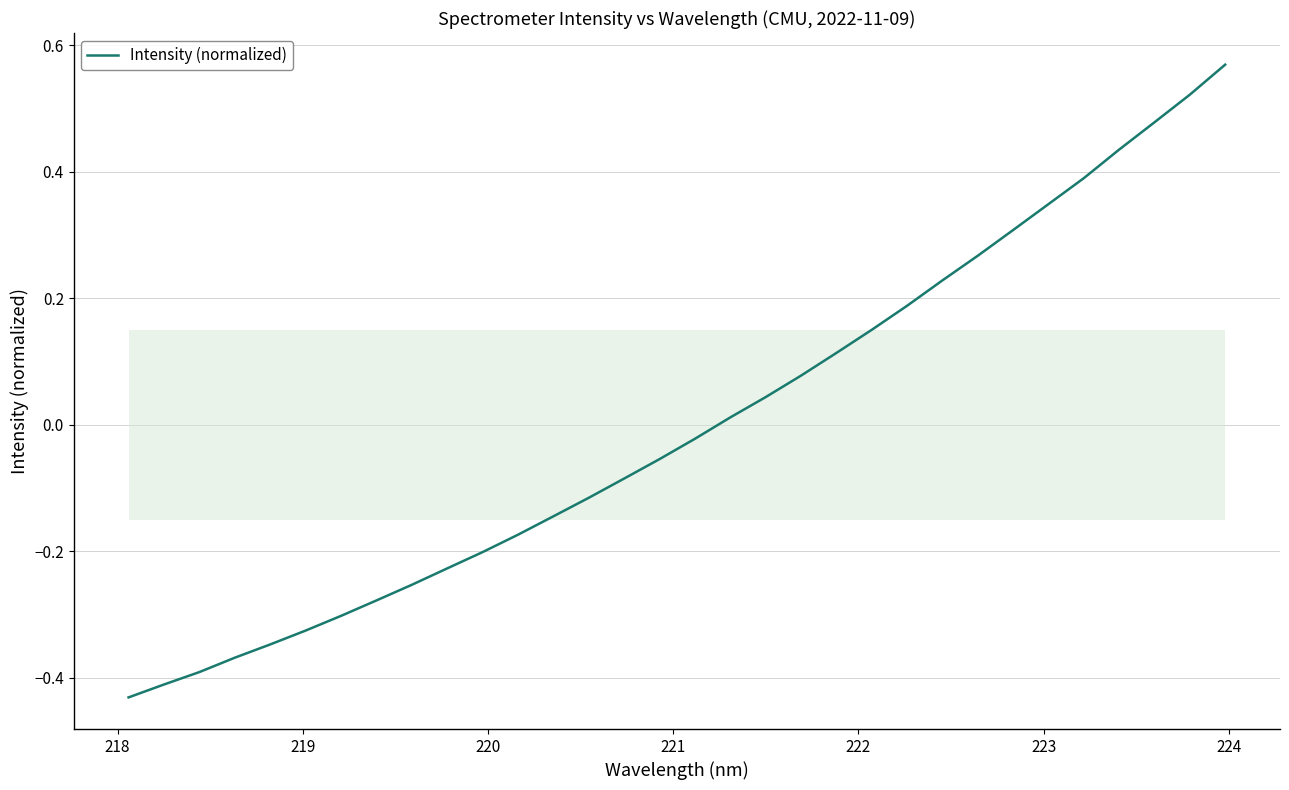

What is the difference between the maximum and minimum values?

1.0